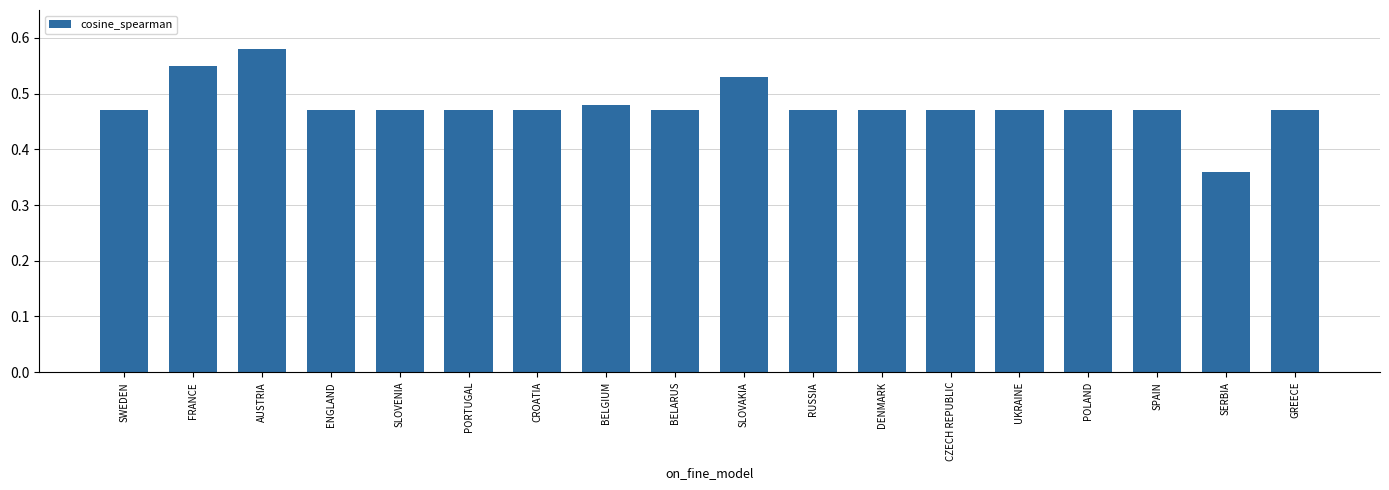

What position from the right is DENMARK?

7